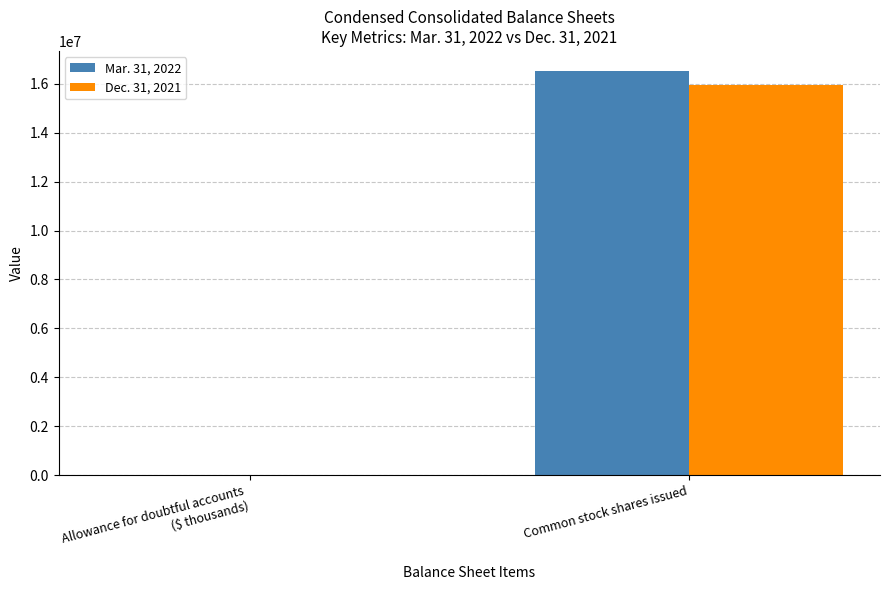

Count the number of data series in this chart.

2